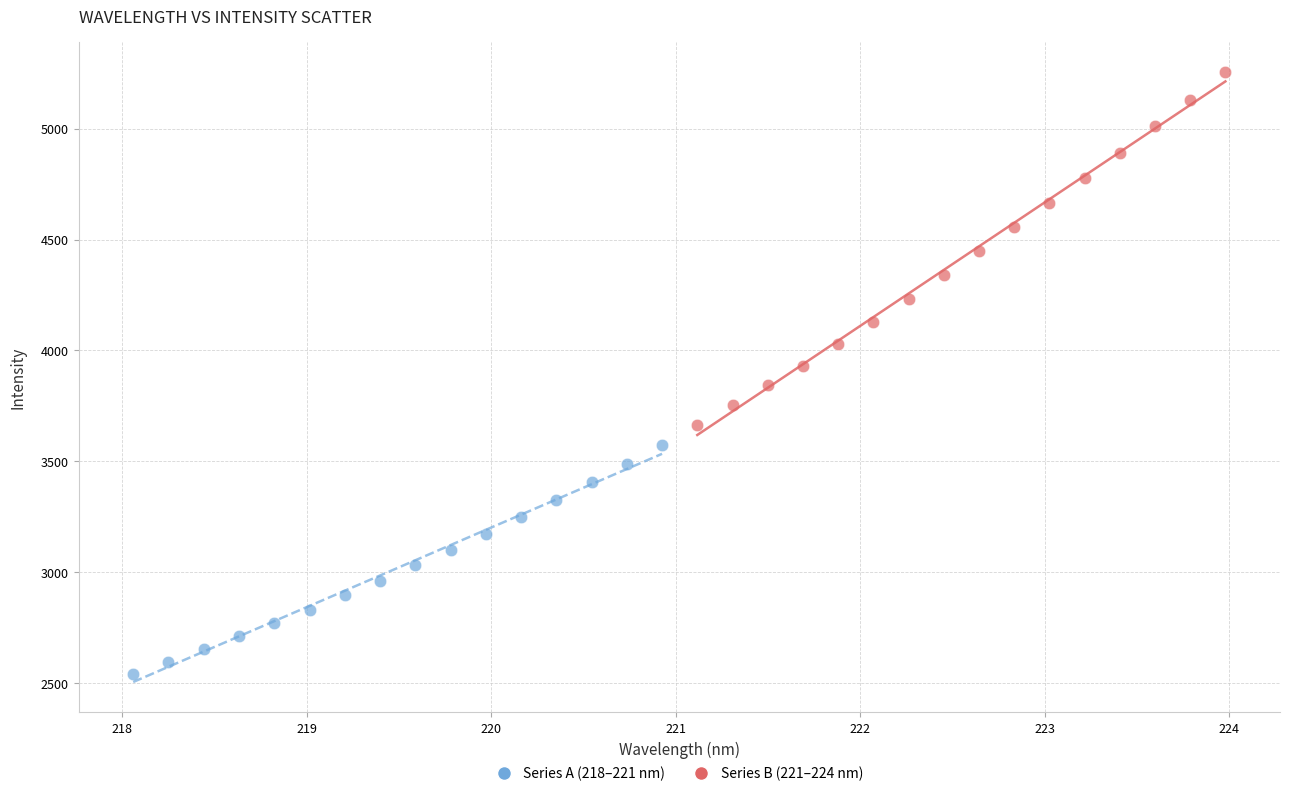

Which series has the widest spread of Y values?

Series B (221–224 nm)